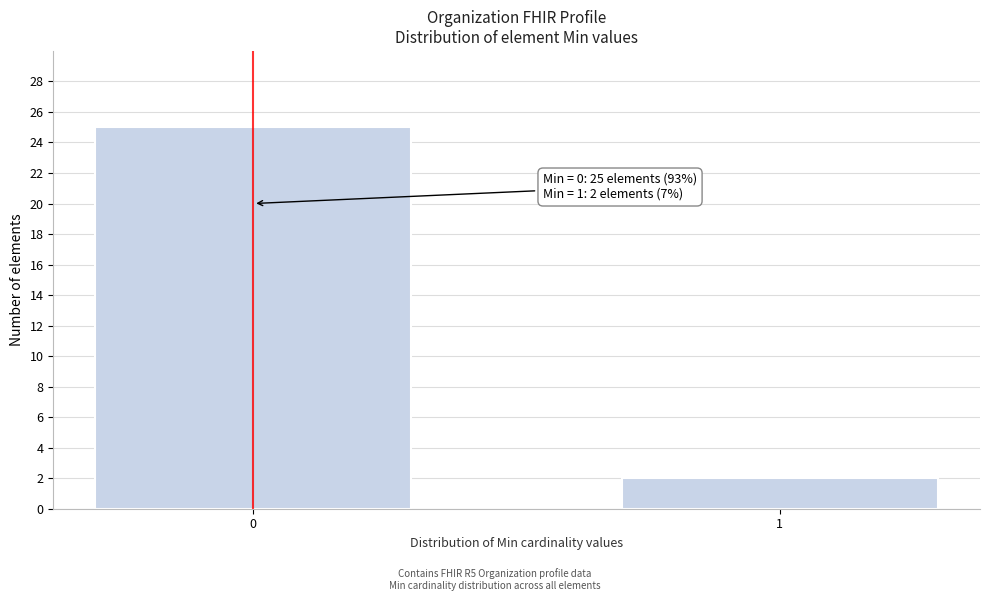

Reading left to right, extract all data points from this chart.

25	2